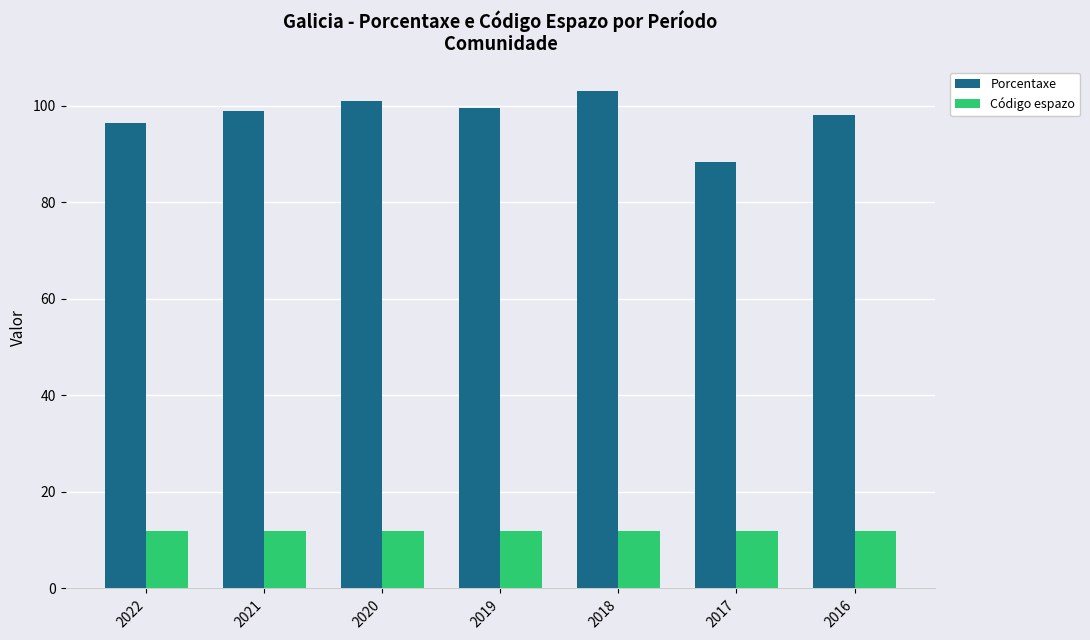

True or false: Código espazo has a value of 12.0 at 2019.

True